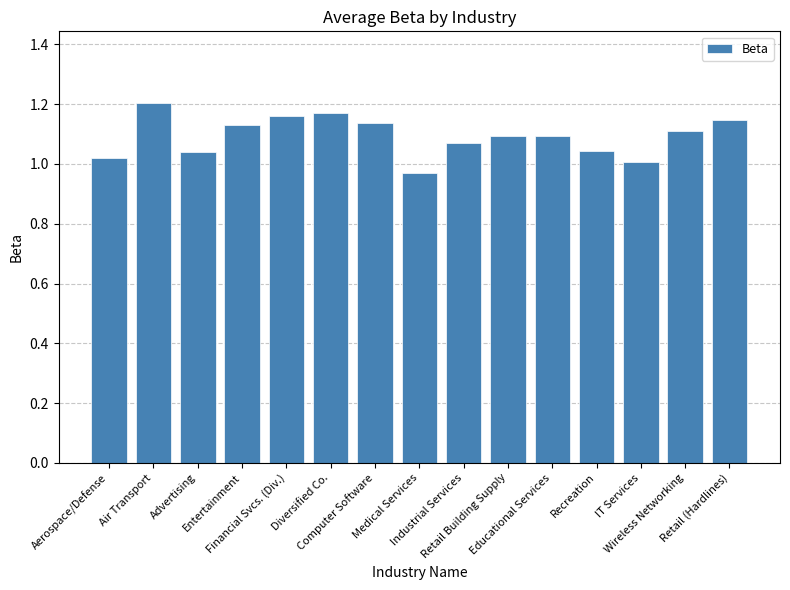

What position from the right is Retail (Hardlines)?

1